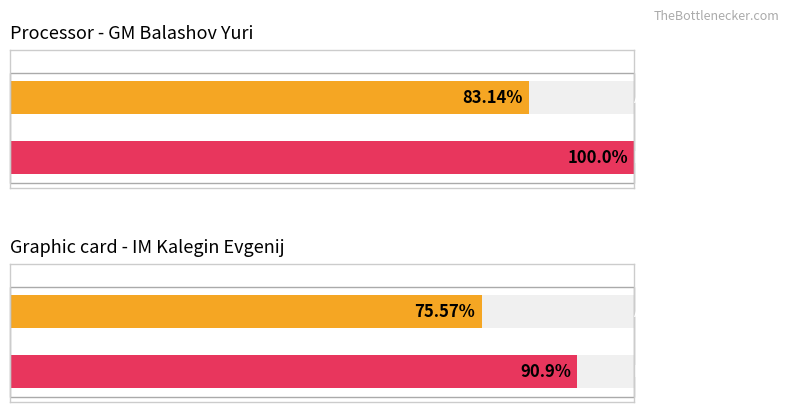

Between Burkov Dmitry and Kalegin Evgenij, which series saw the biggest shift?

Maximum utilization